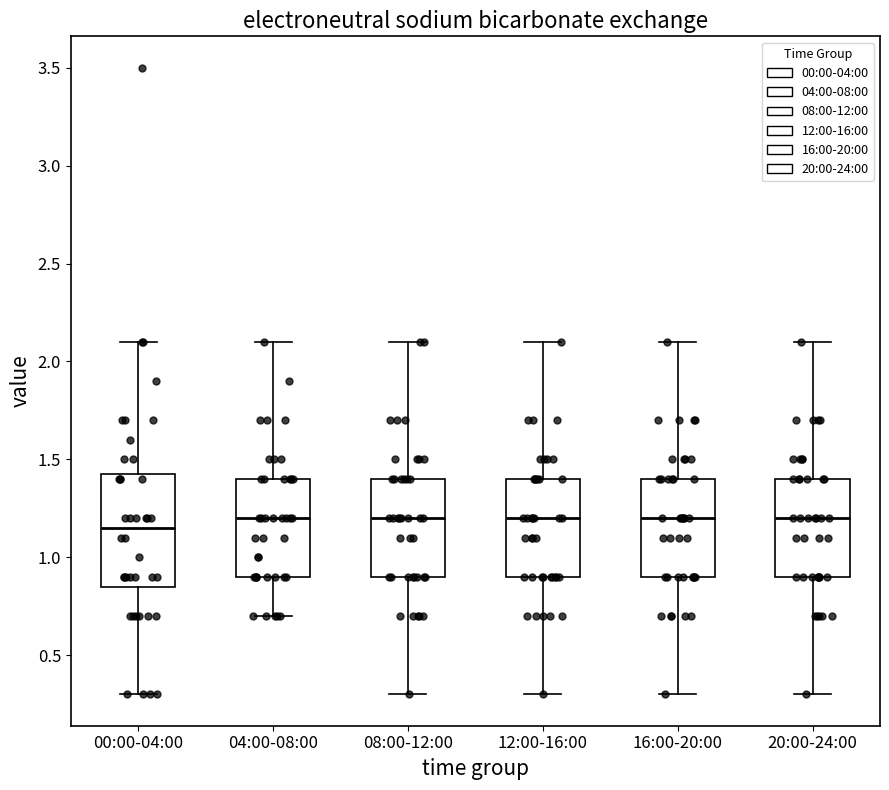

Which box's median line is the lowest?

00:00-04:00